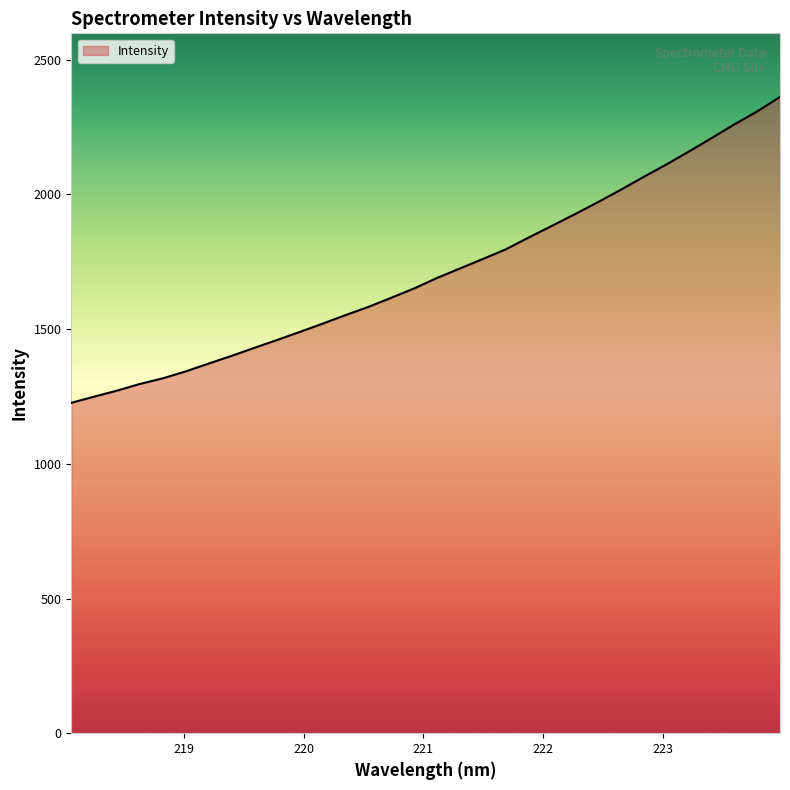

What is the difference between the maximum and minimum values?

1135.3